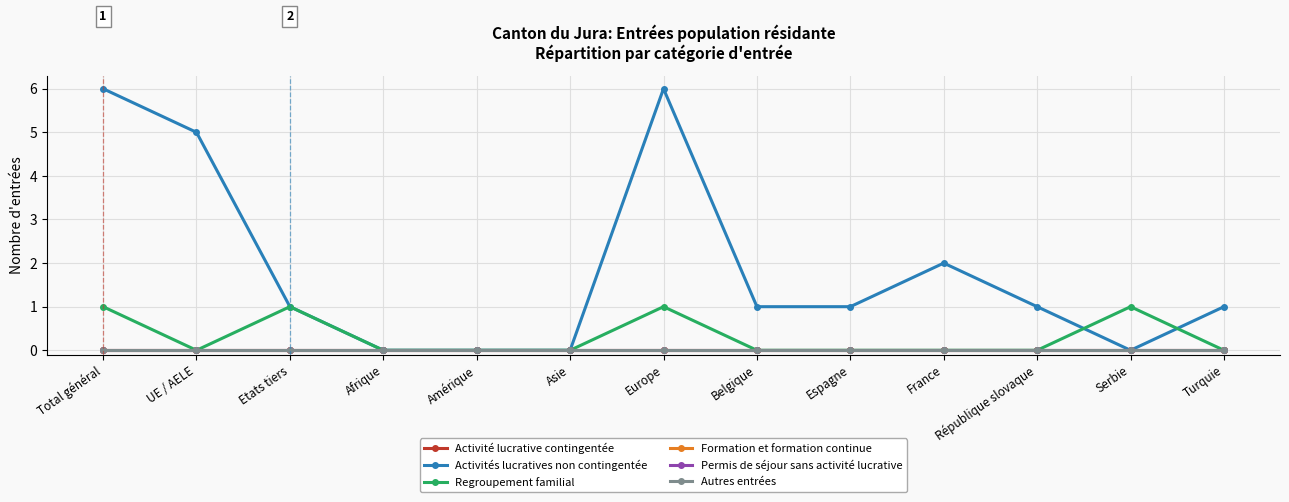

What is the label of the 11th point from the left?

République slovaque